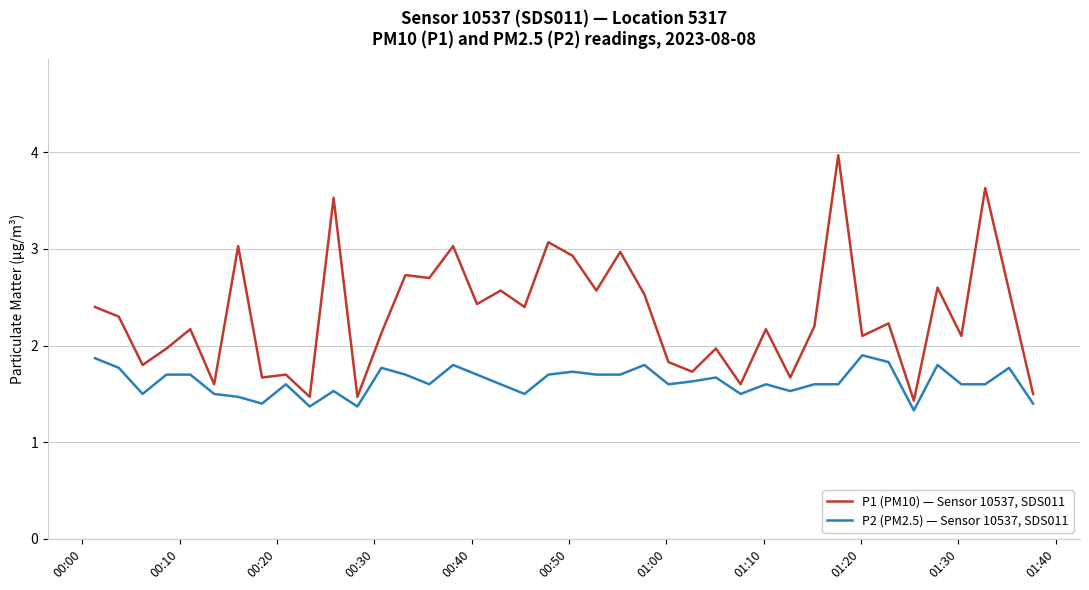

What is the difference between the maximum and minimum values in the P2 (PM2.5) — Sensor 10537, SDS011 series?

0.6